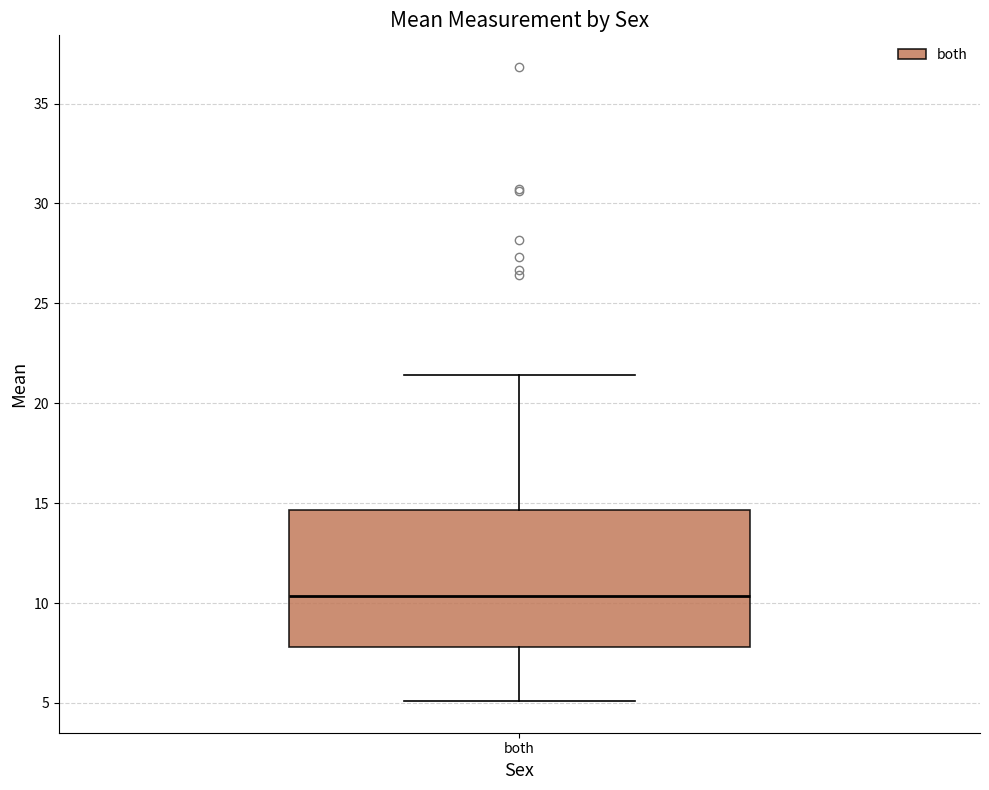

Where does the median line of the box for both sit on the y-axis? The values are not printed on the chart, so give them approximately, as read against the axis.

10.5